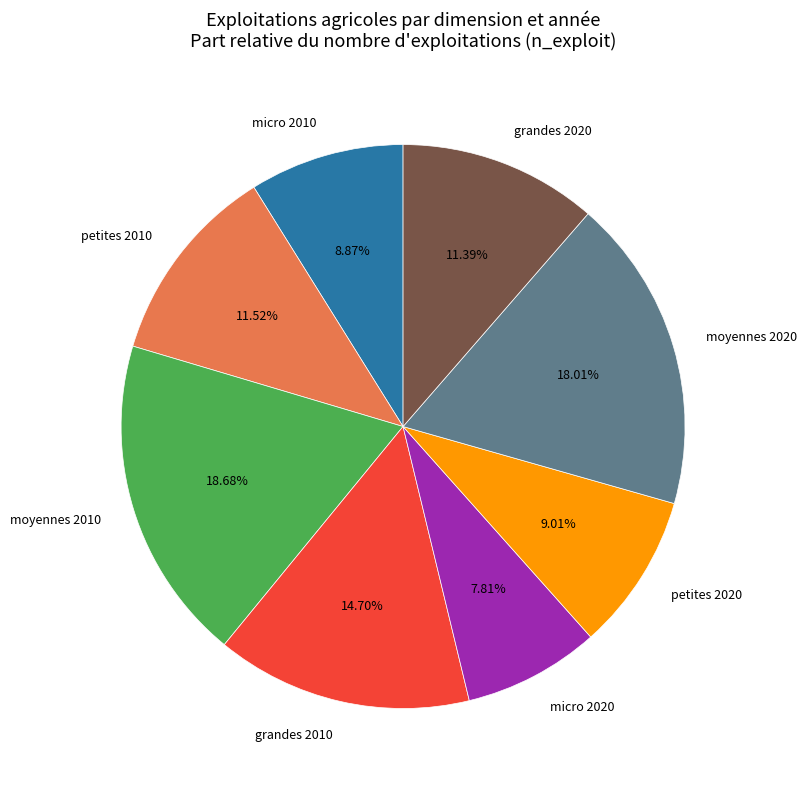

Is the sum of petites 2010 and micro 2010 greater than half?

No